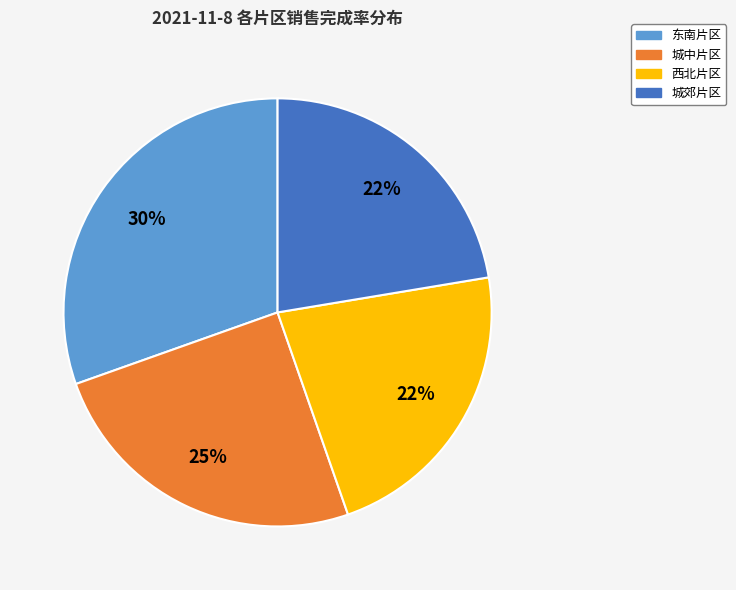

Is there any slice that represents more than half of the pie?

No